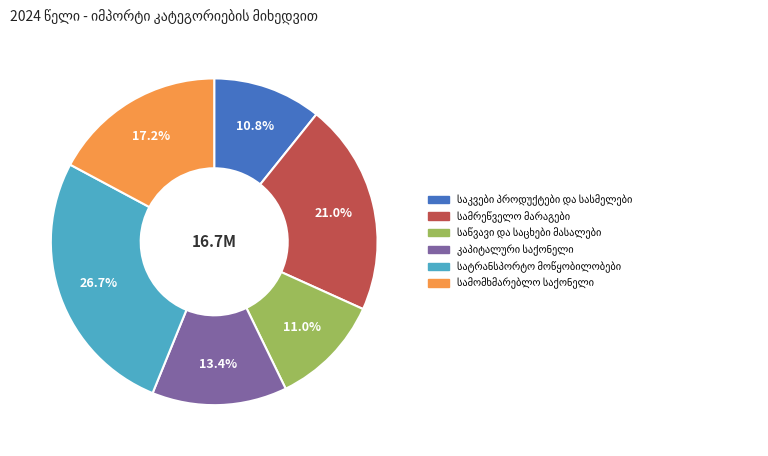

Count the number of slices in the pie.

6